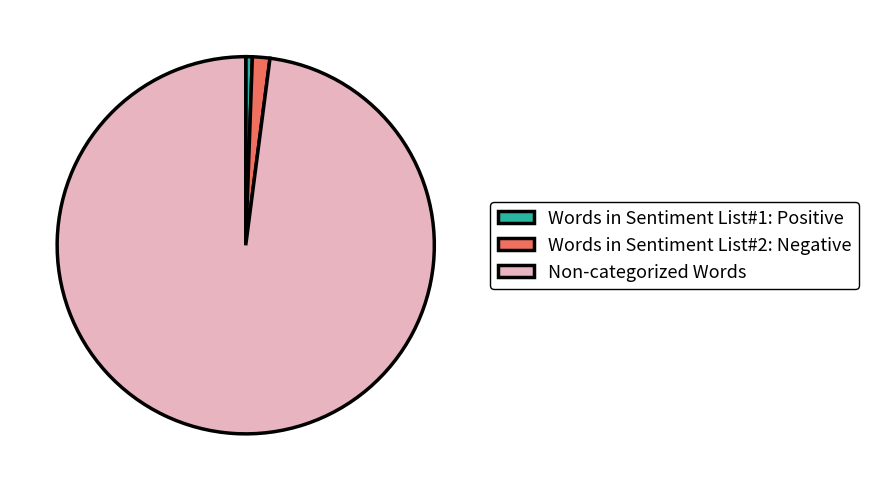

Which has a higher value, Words in Sentiment List#2: Negative or Non-categorized Words?

Non-categorized Words